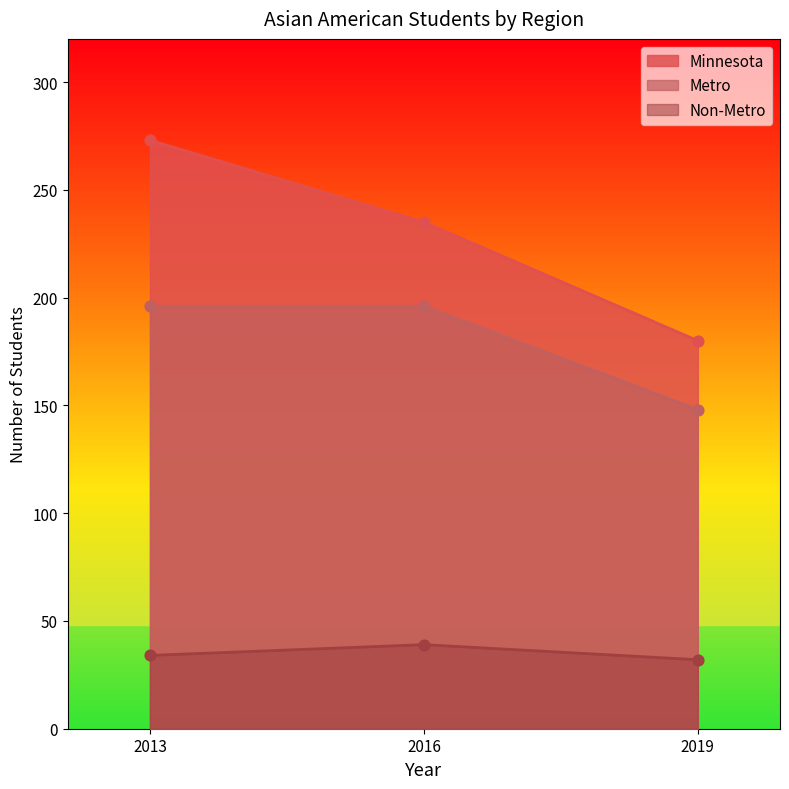

Which series reaches the minimum Y coordinate?

Non-Metro